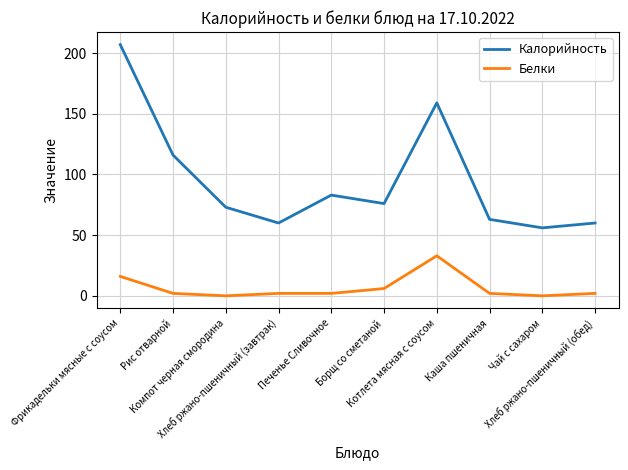

What is the total value across all series at Фрикадельки мясные с соусом?

223